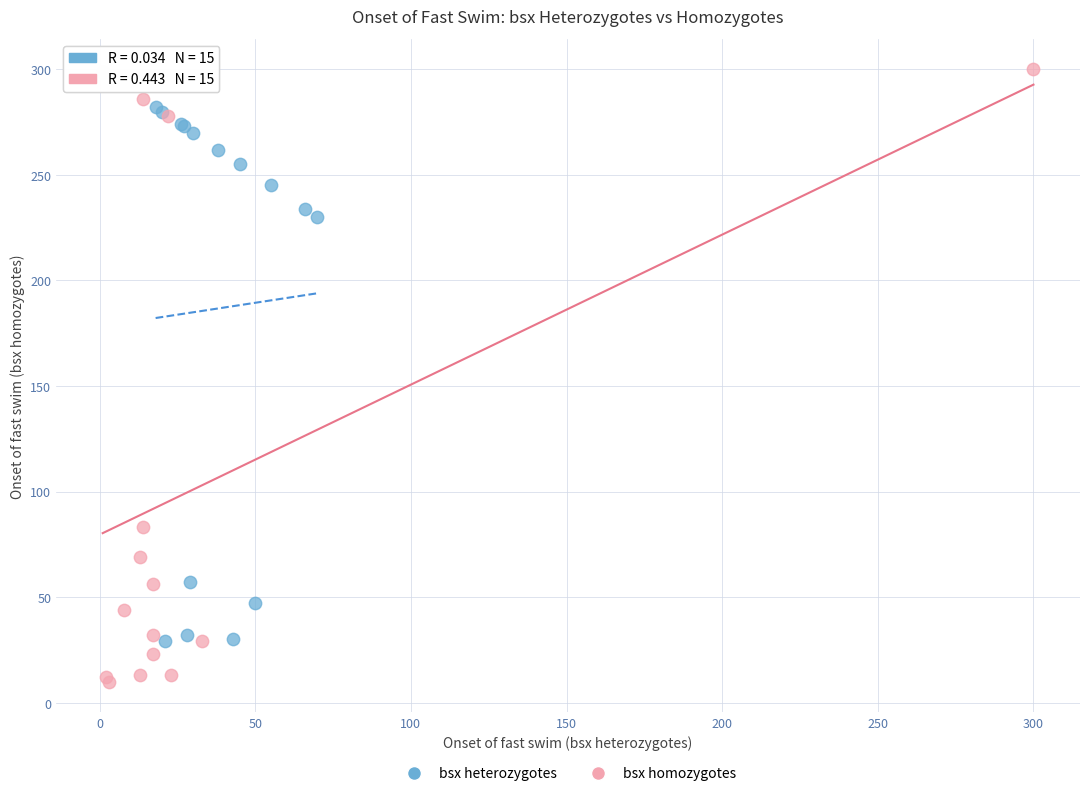

Which series reaches the minimum Y coordinate?

bsx homozygotes